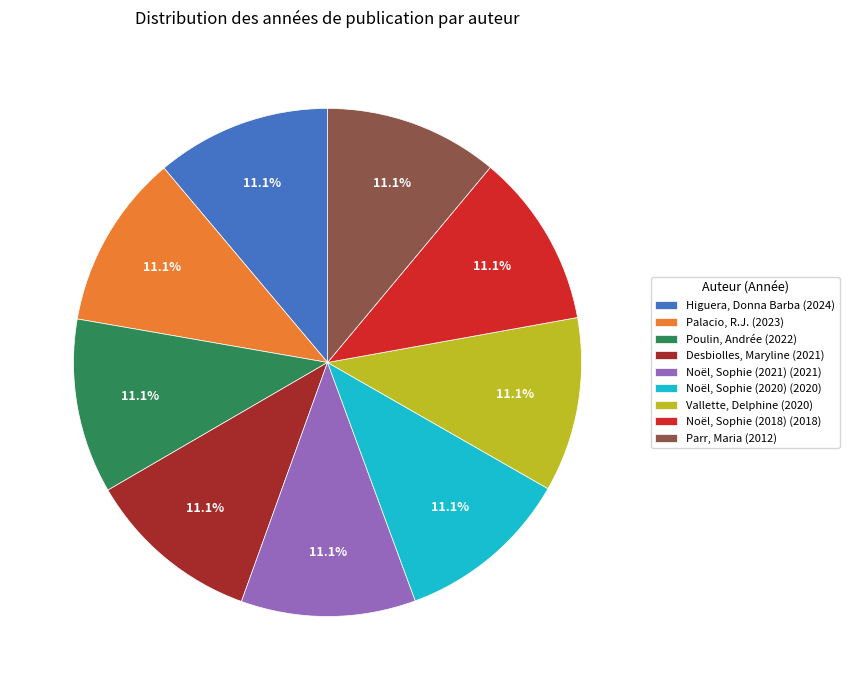

To the nearest percent, what is the difference between the largest and smallest slice percentages?

0%